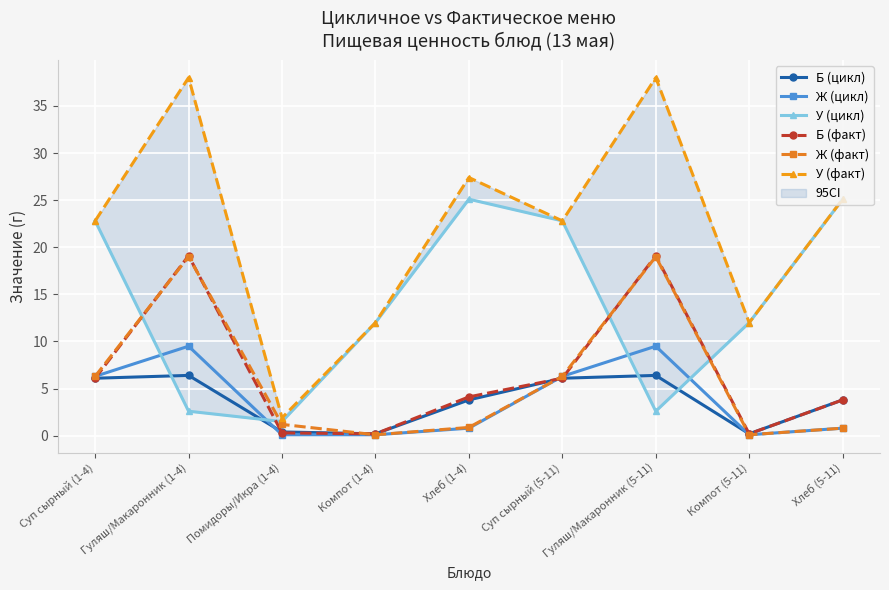

Where is the first local minimum for Ж (факт)?

Компот (1-4)